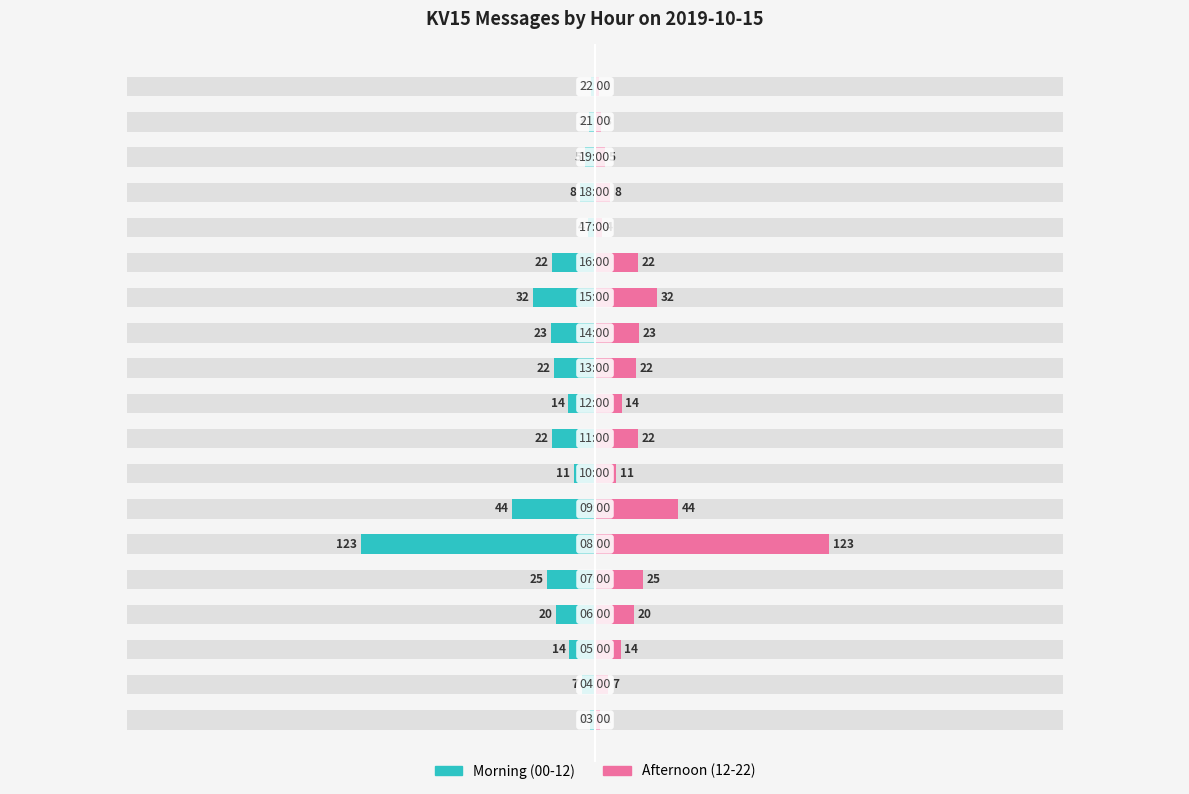

At 7, list the series in order from smallest to largest.

Morning (00-12), Afternoon (12-22)